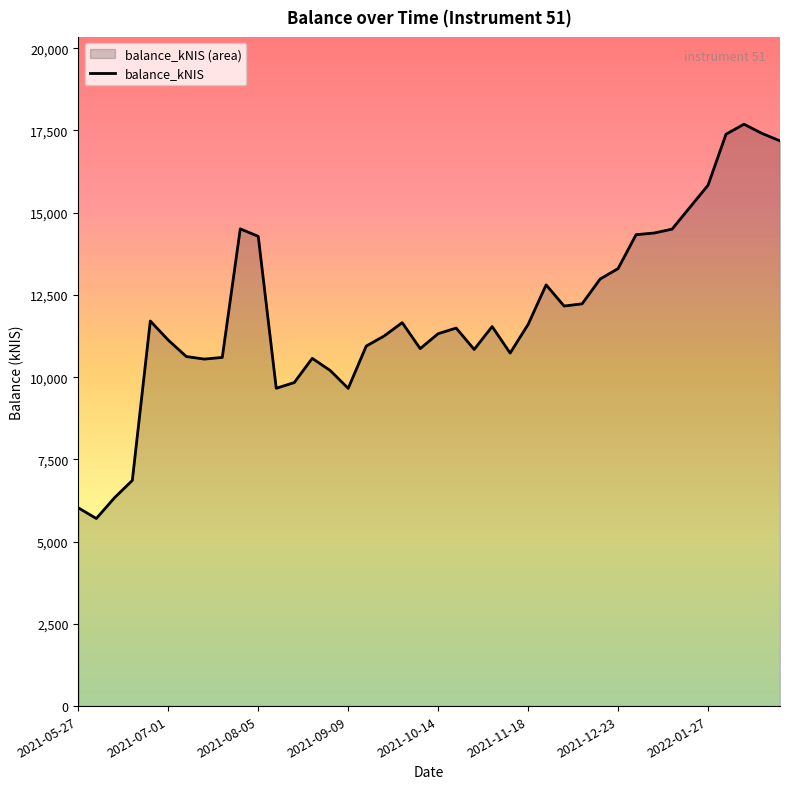

At which label does the data first exceed 11537?

2021-06-24